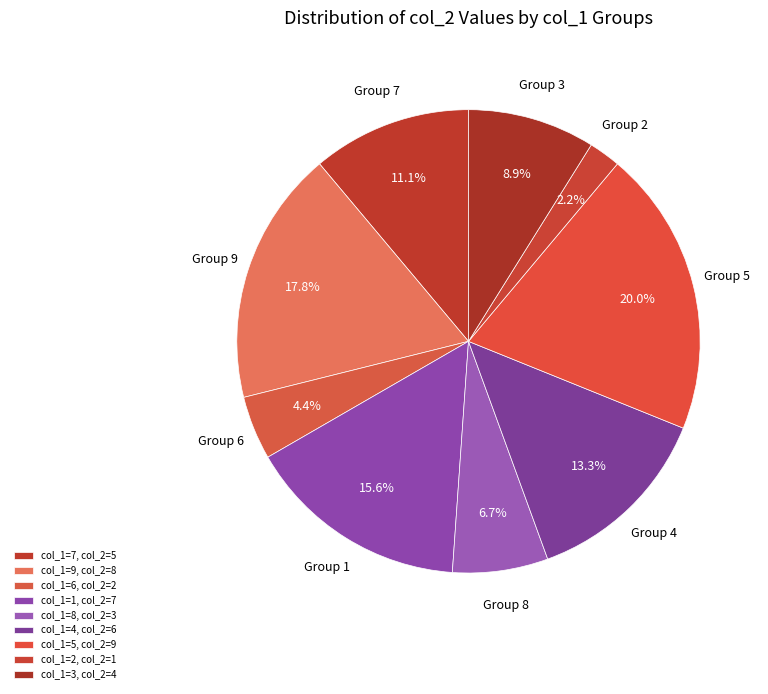

How many segments does this pie chart have?

9